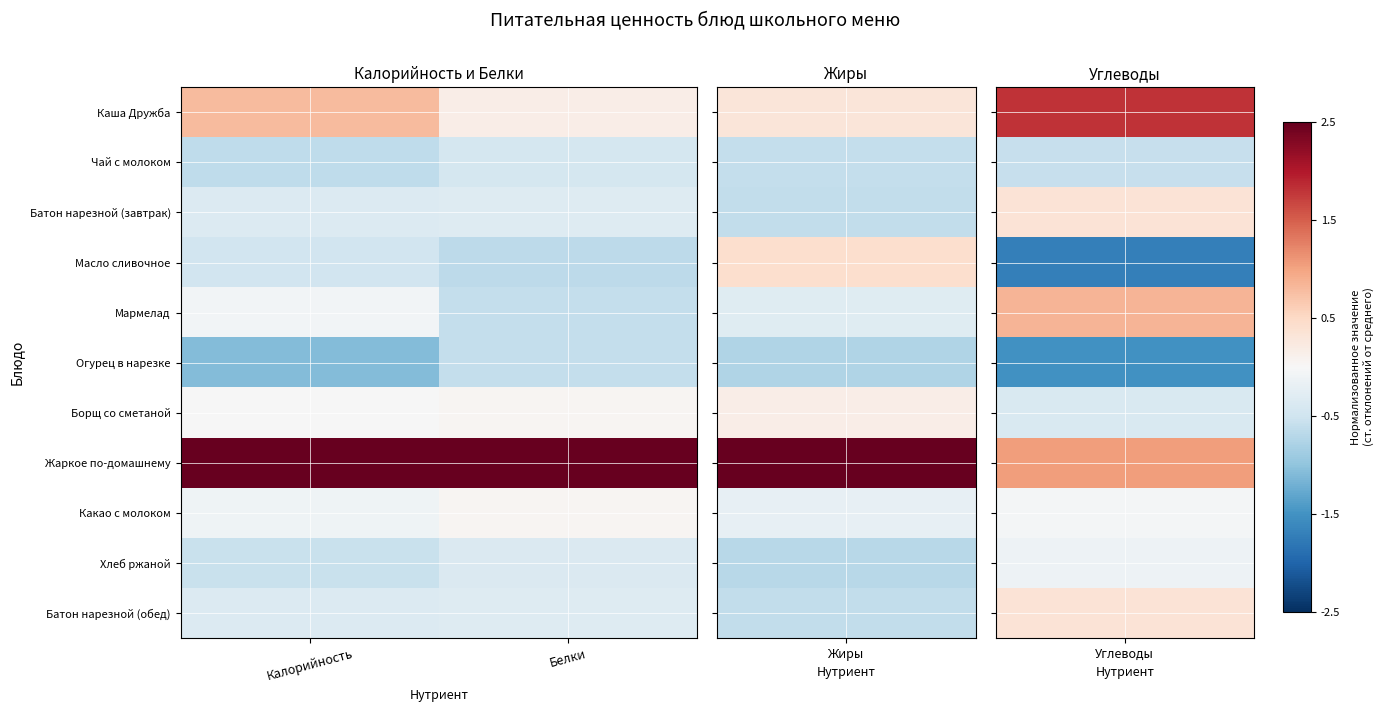

Reading right to left, what are all the values shown in this chart?

Каша Дружба: Белки=0.2	Калорийность=0.8
Чай с молоком: Белки=-0.4	Калорийность=-0.6
Батон нарезной (завтрак): Белки=-0.3	Калорийность=-0.3
Масло сливочное: Белки=-0.7	Калорийность=-0.5
Мармелад: Белки=-0.6	Калорийность=-0.1
Огурец в нарезке: Белки=-0.6	Калорийность=-1.1
Борщ со сметаной: Белки=0.0	Калорийность=-0.0
Жаркое по-домашнему: Белки=3.0	Калорийность=2.8
Какао с молоком: Белки=0.0	Калорийность=-0.1
Хлеб ржаной: Белки=-0.4	Калорийность=-0.5
Батон нарезной (обед): Белки=-0.3	Калорийность=-0.3